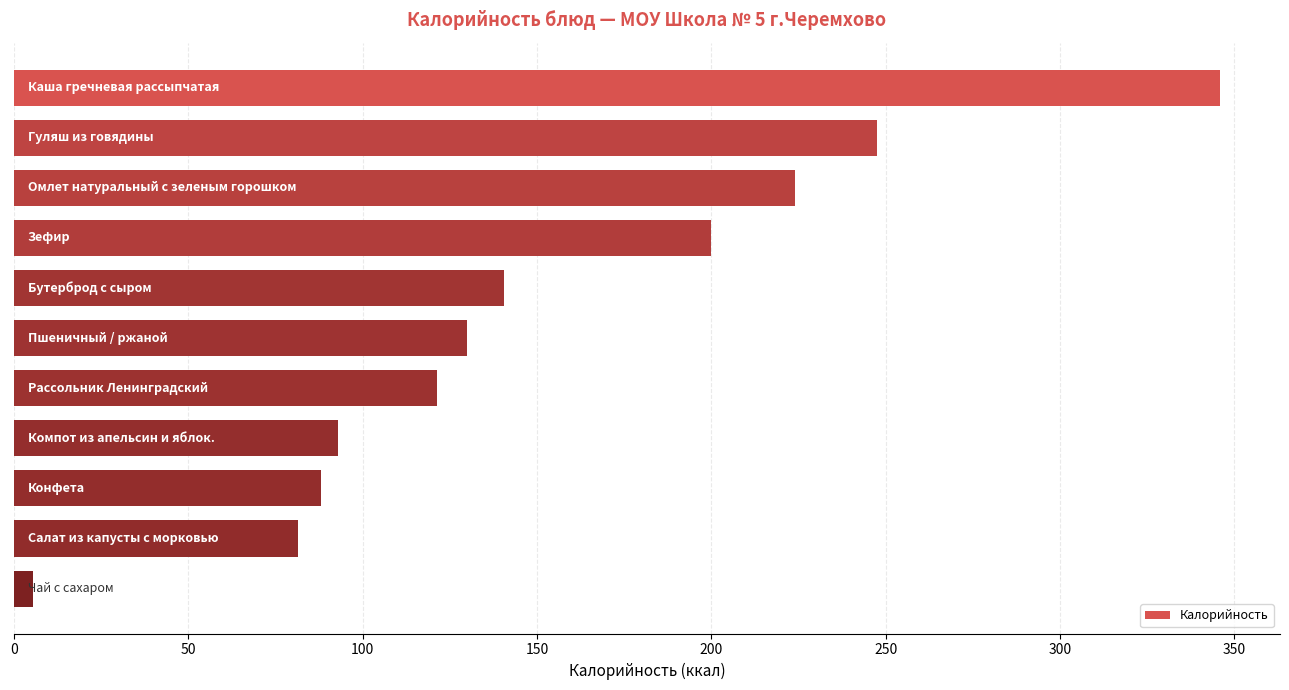

What is the value of the 5th bar from the top?

140.7